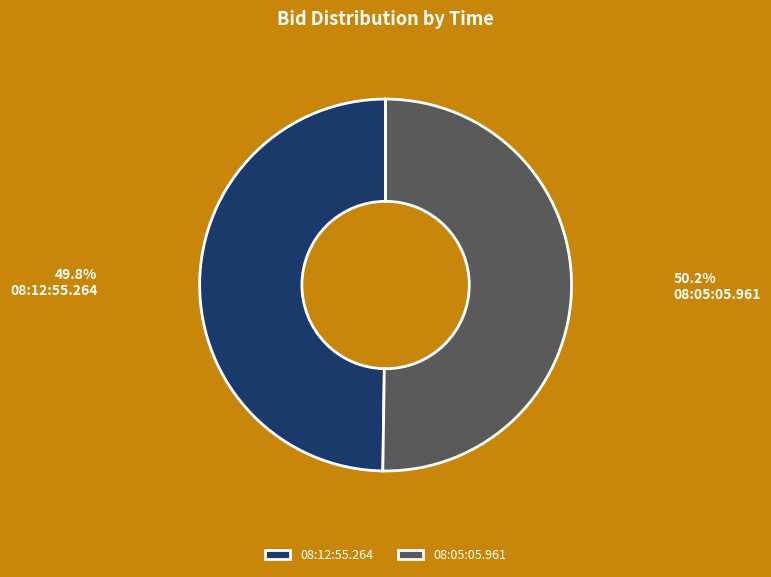

What is the ratio of the value at 08:12:55.264 to the value at 08:05:05.961?

1.0